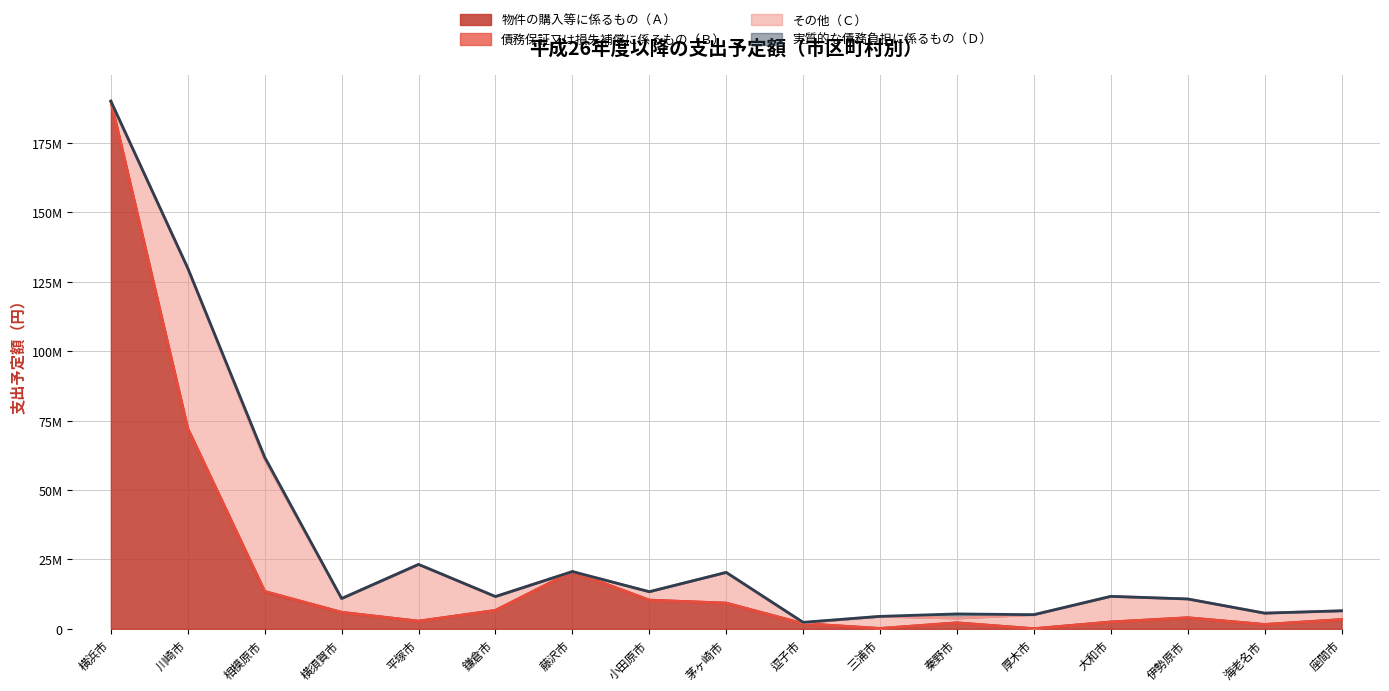

Count the number of data series in this chart.

4